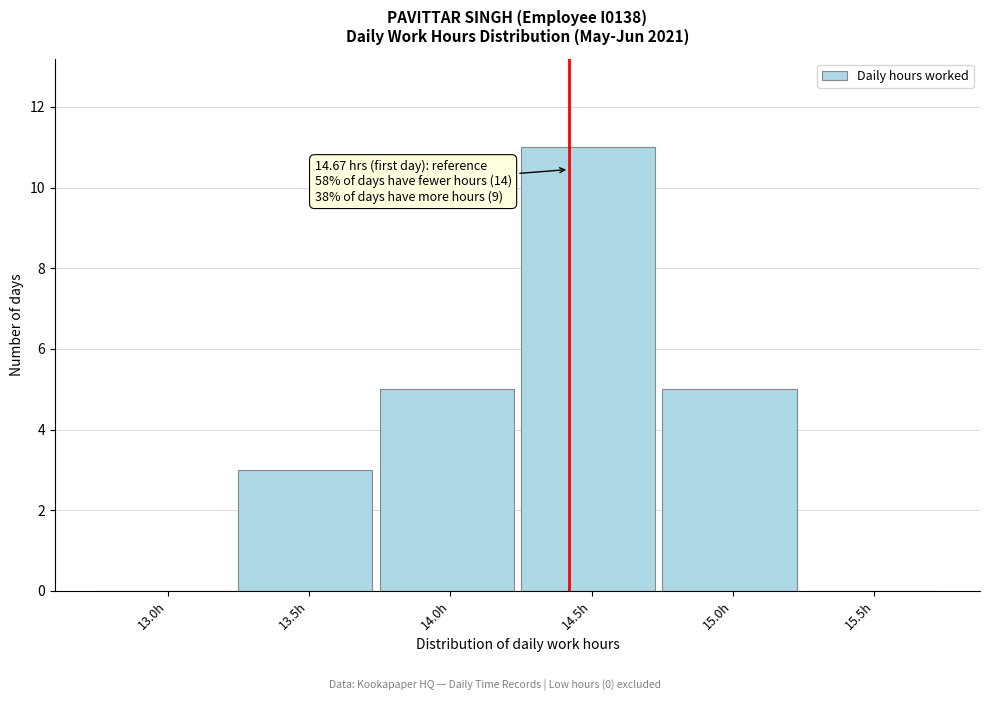

Reading left to right, what are all the values shown in this chart?

13.0h=0	13.5h=3	14.0h=5	14.5h=11	15.0h=5	15.5h=0